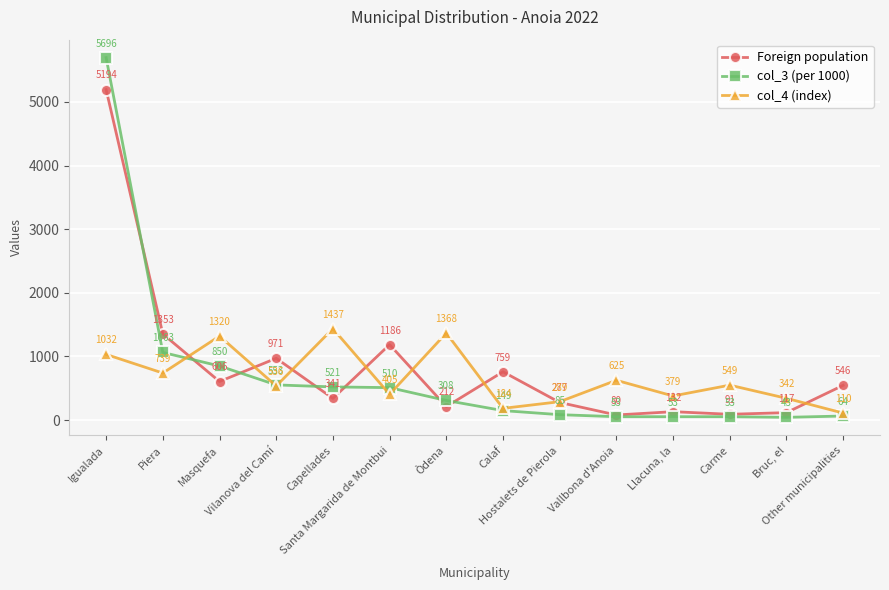

Does the chart display data point markers on the line(s)?

Yes